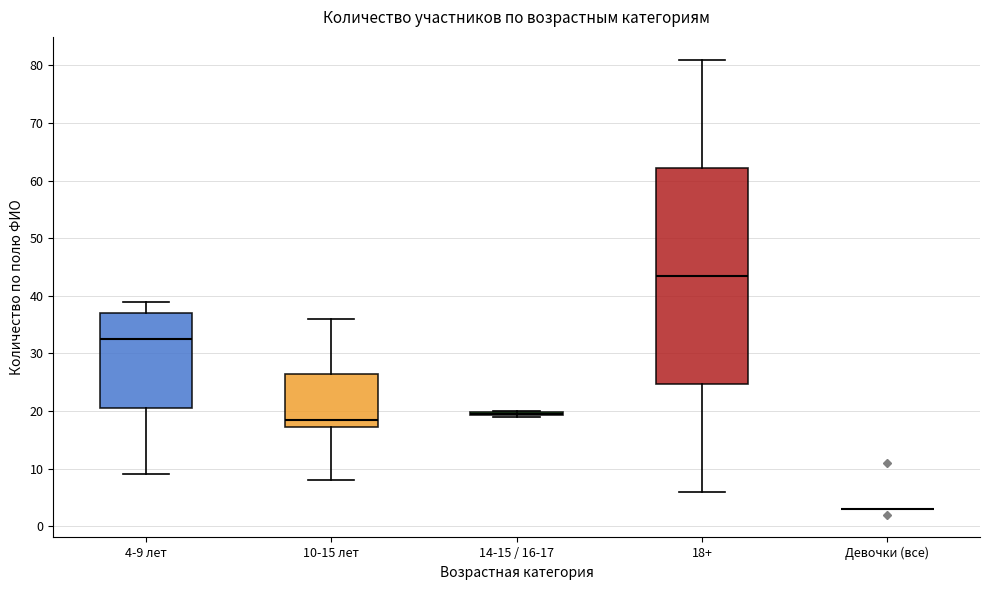

Where is the upper edge of the box for 10-15 лет on the y-axis? The values are not printed on the chart, so give them approximately, as read against the axis.

27